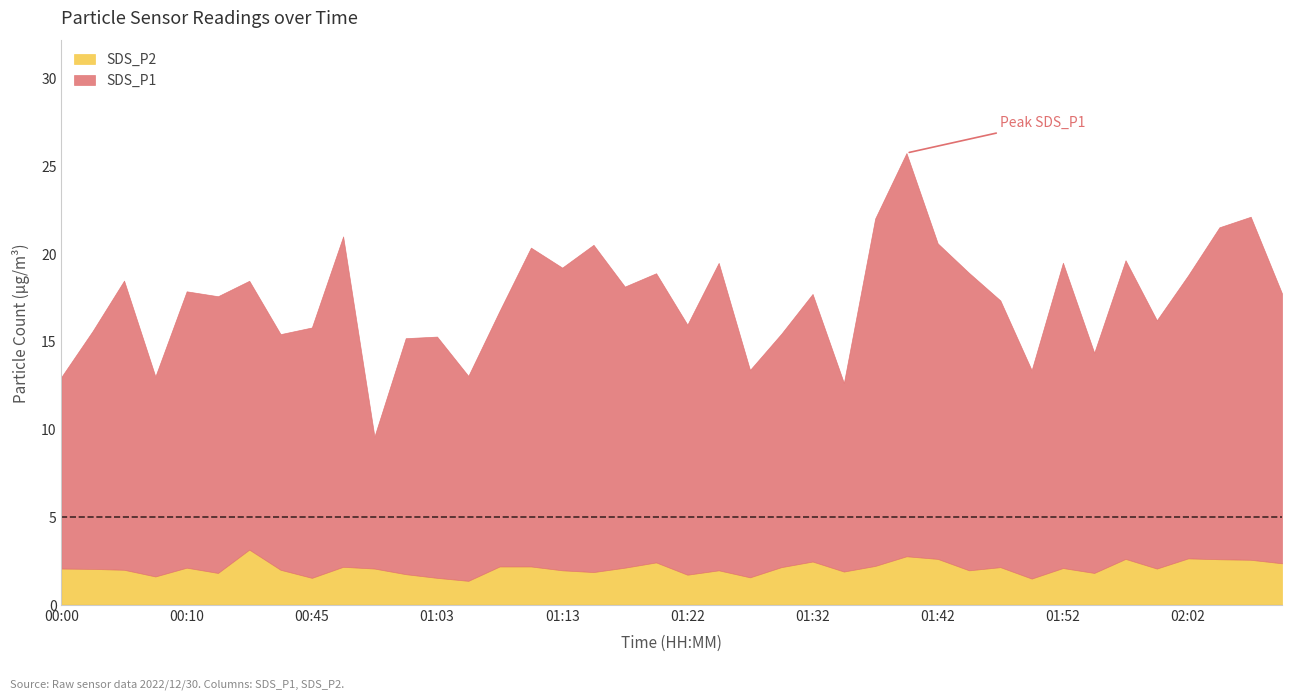

Which has a higher value, 01:08 or 01:49?

01:08